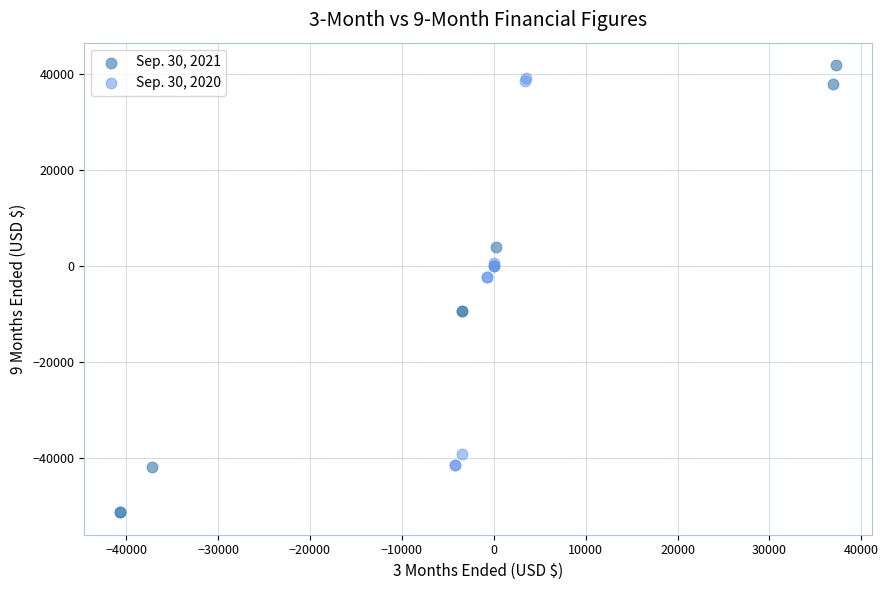

Which series contains the lowest Y value?

Sep. 30, 2021